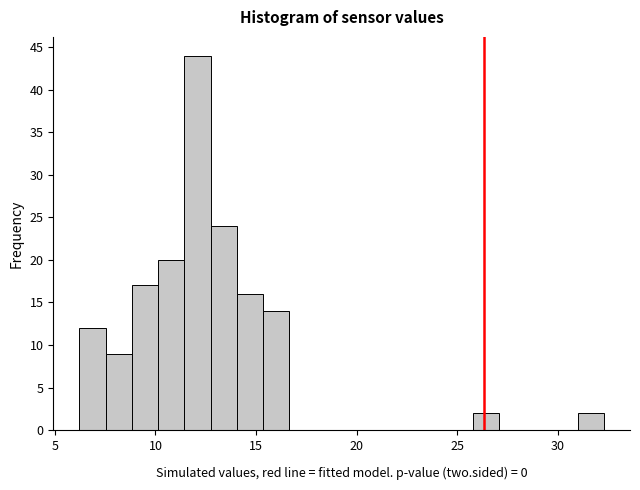

Around what value on the x-axis is the tallest bar? Give the approximate position of its centre, as read against the axis.

12.0